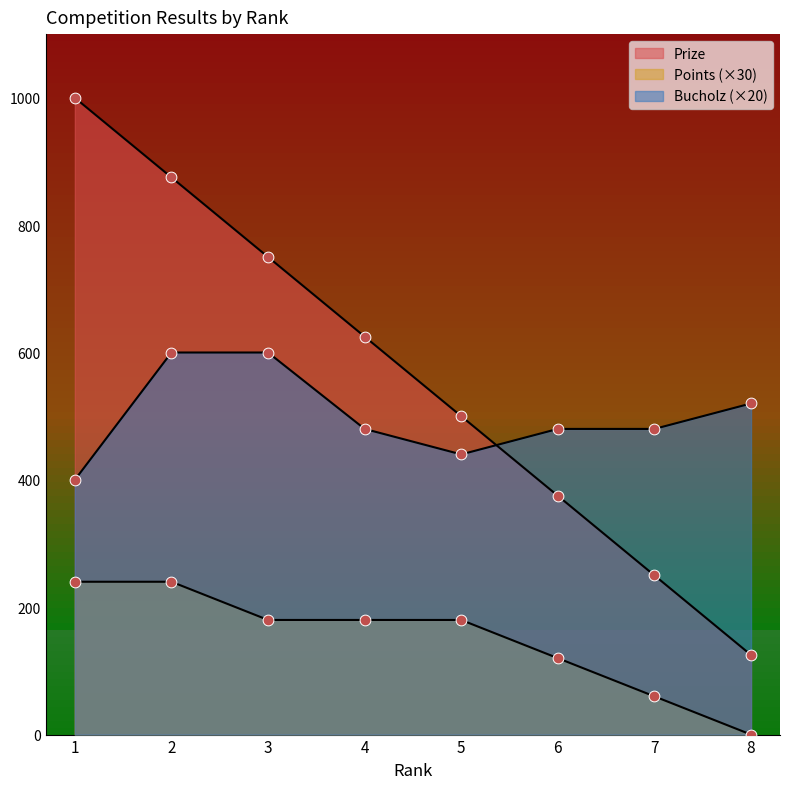

Is the value of Bucholz at 7 greater than the value of Prize at 1?

No